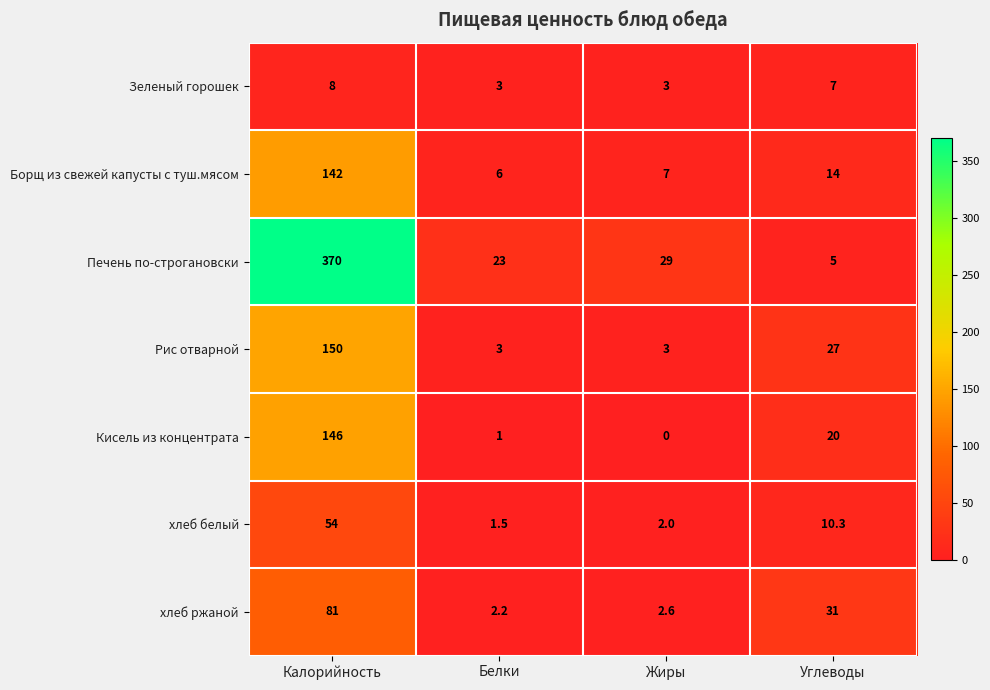

Is it true that хлеб ржаной equals 46.5 at Калорийность?

False